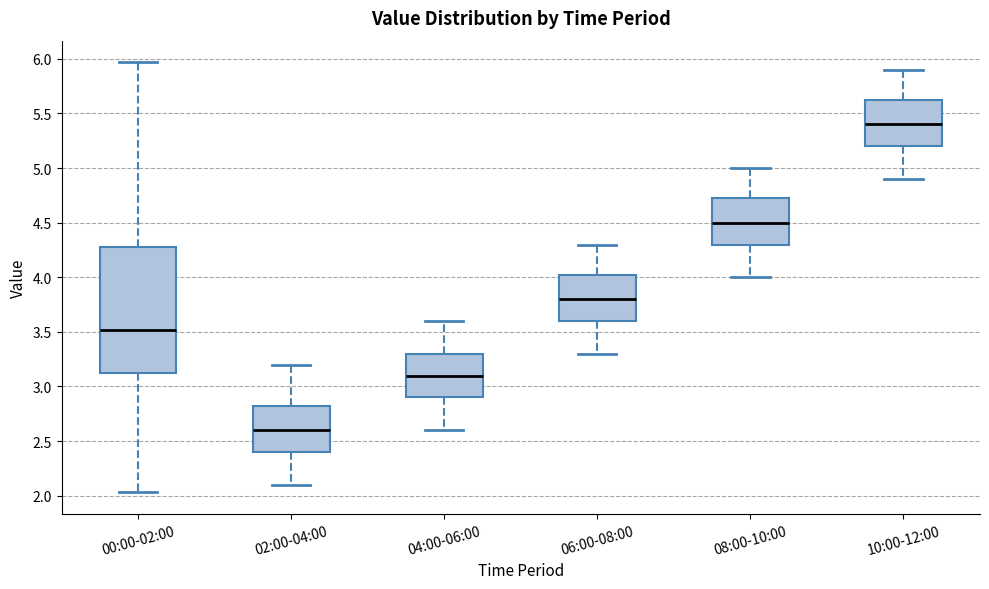

Where is the upper edge of the box for 10:00-12:00 on the y-axis? The values are not printed on the chart, so give them approximately, as read against the axis.

5.65